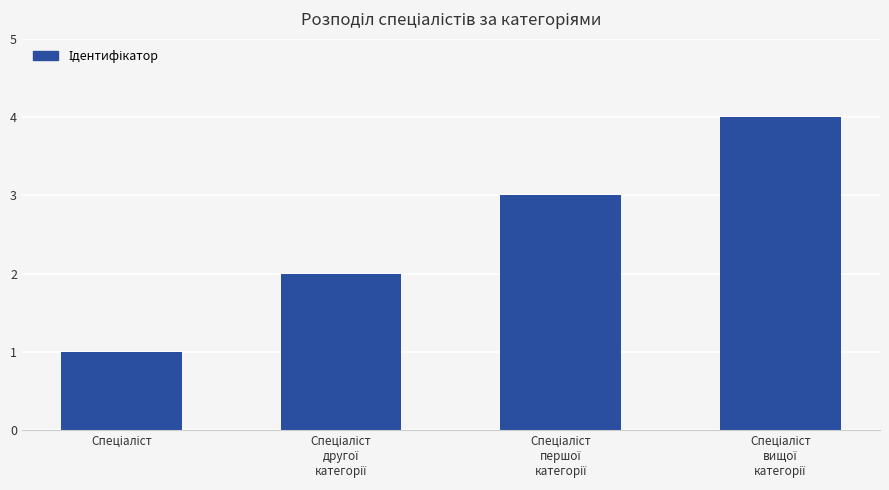

What is the greatest value displayed?

4